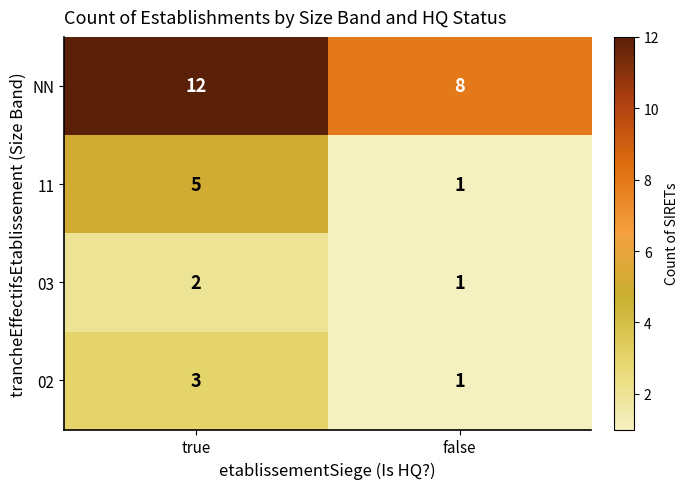

How many categories are shown in the chart?

2